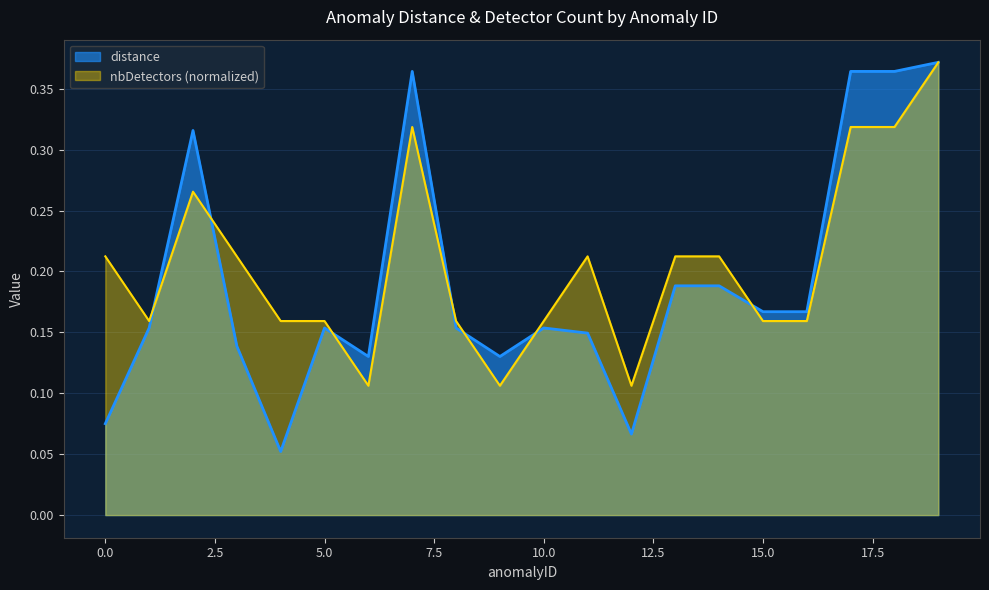

What is the average value of the nbDetectors series?

0.2